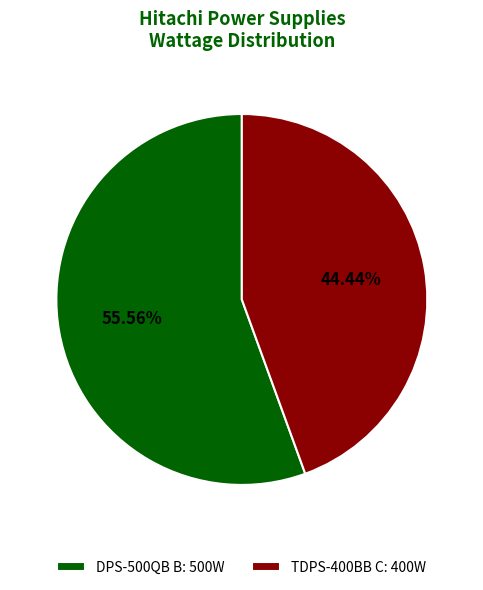

What percentage is the TDPS-400BB C slice, to the nearest percent?

44%